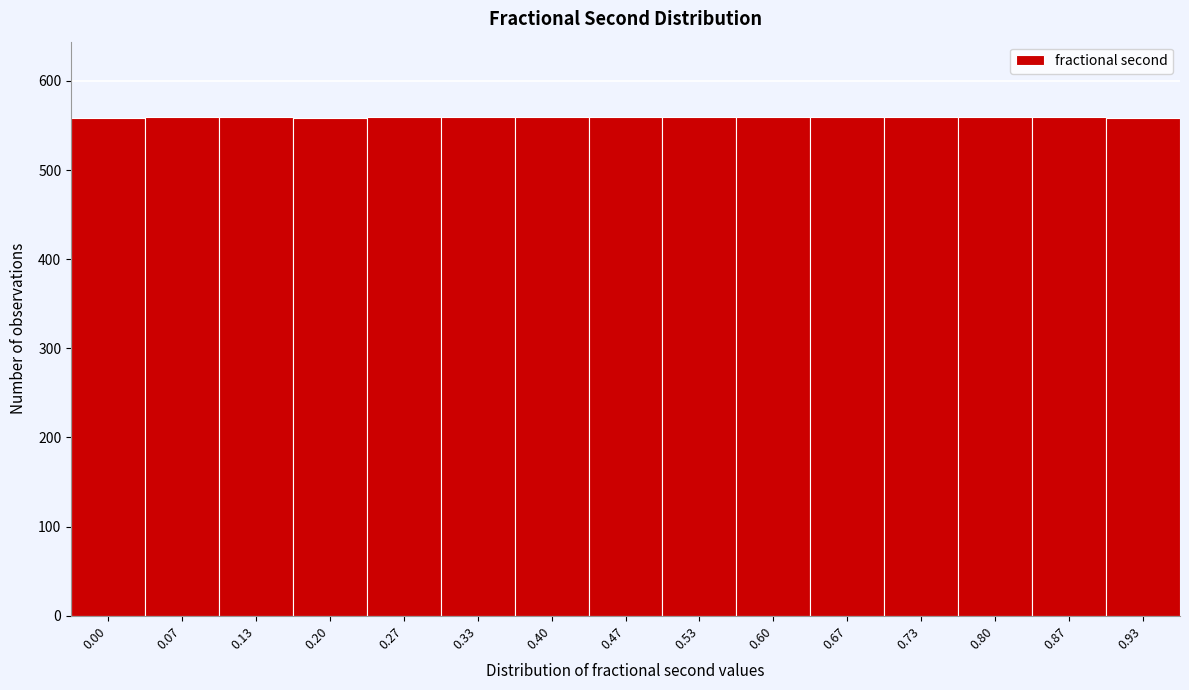

The value at 0.93 is 558. True or false?

True